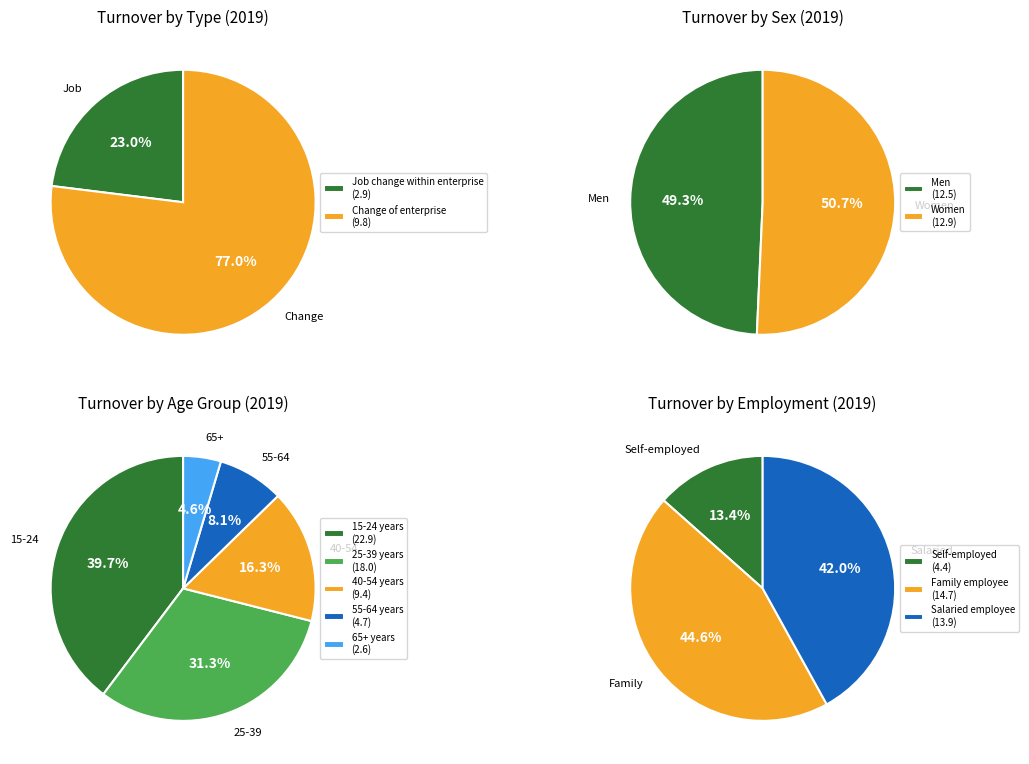

What is the smallest slice in the pie chart?

65 years and over